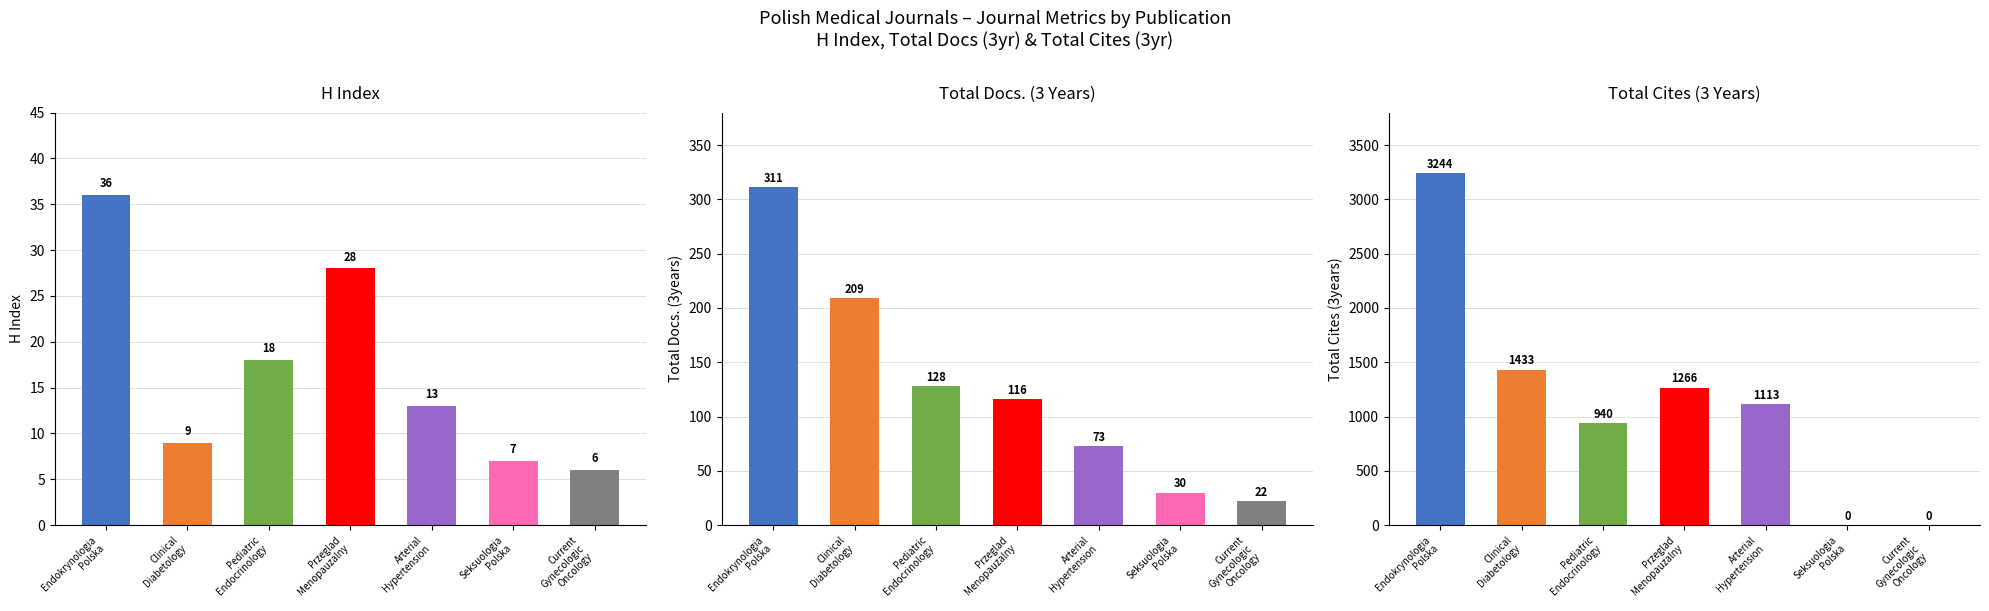

The value of H index at Przeglad
Menopauzalny is 28. True or false?

True